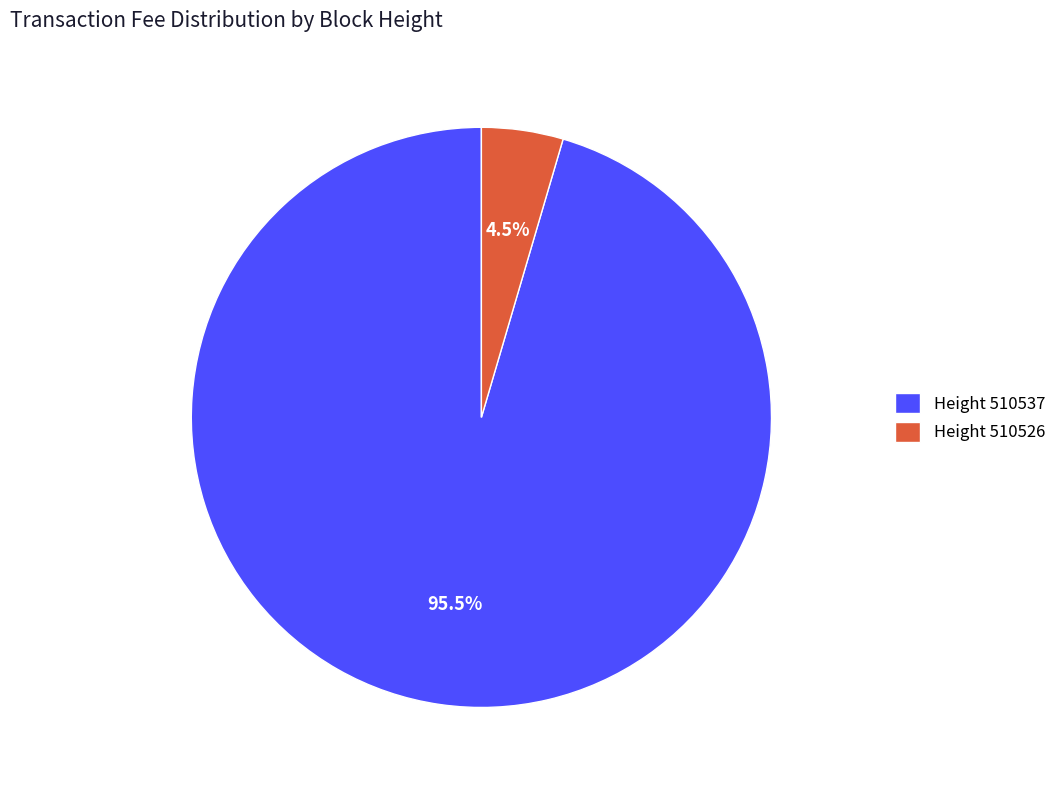

To the nearest percent, what is the average slice percentage?

50%